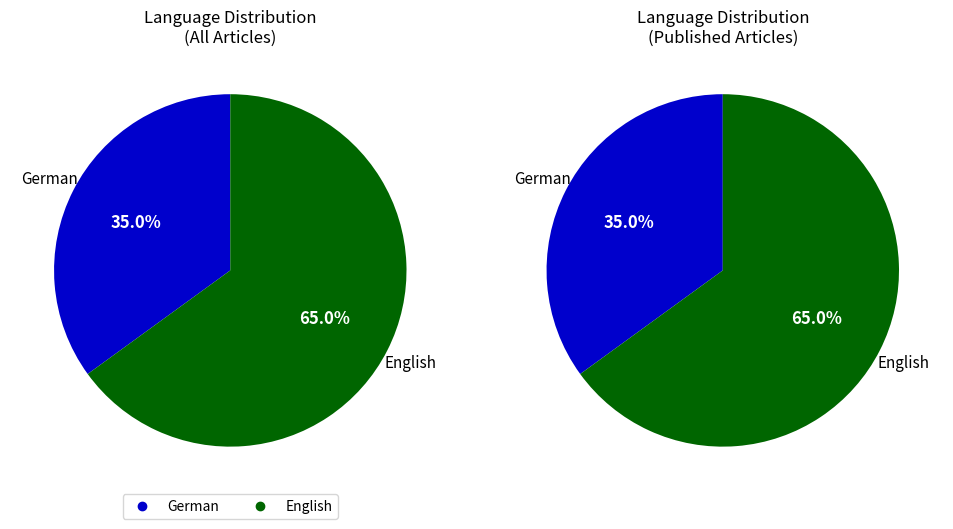

Is the sum of eng and deu greater than half?

Yes